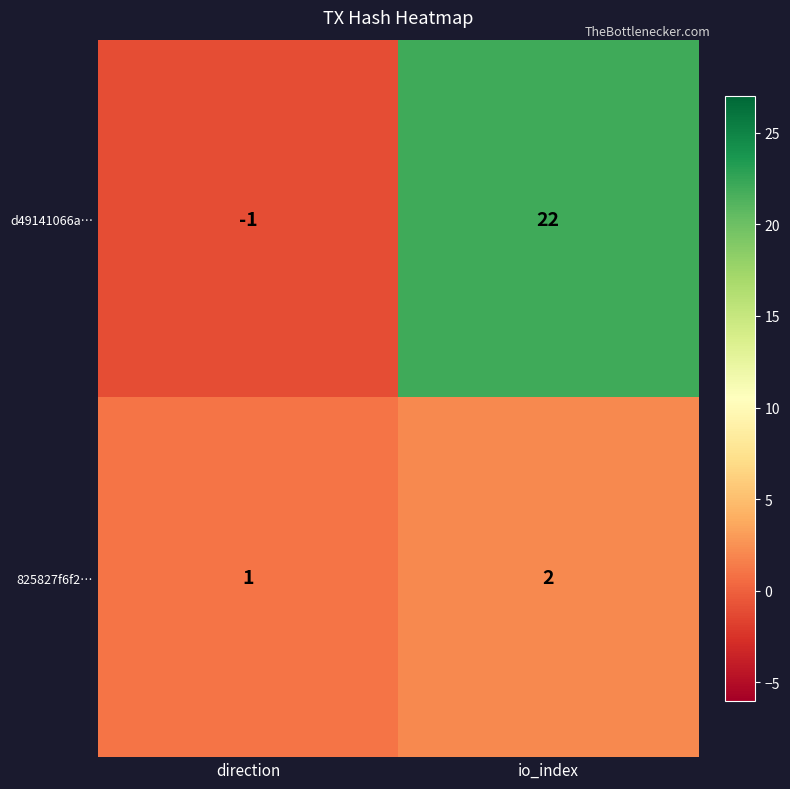

Reading left to right, list all the values displayed in this chart.

d49141066a…: direction=-1	io_index=22
825827f6f2…: direction=1	io_index=2